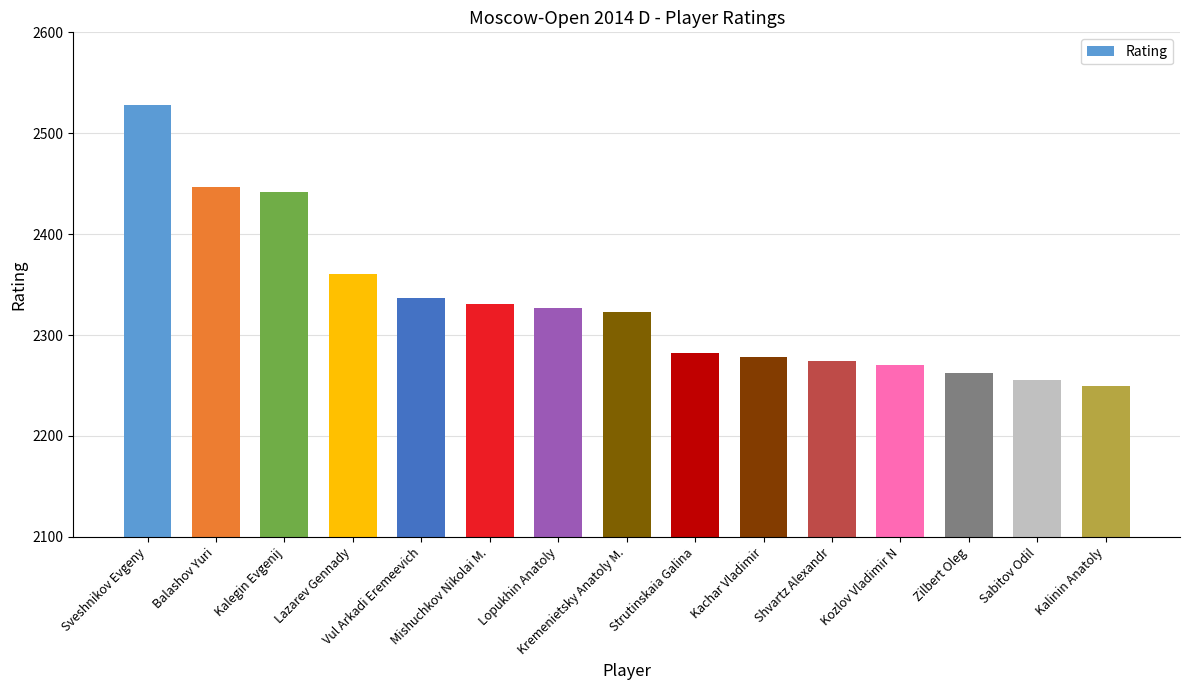

Are the bars grouped side by side (vs. stacked)?

No